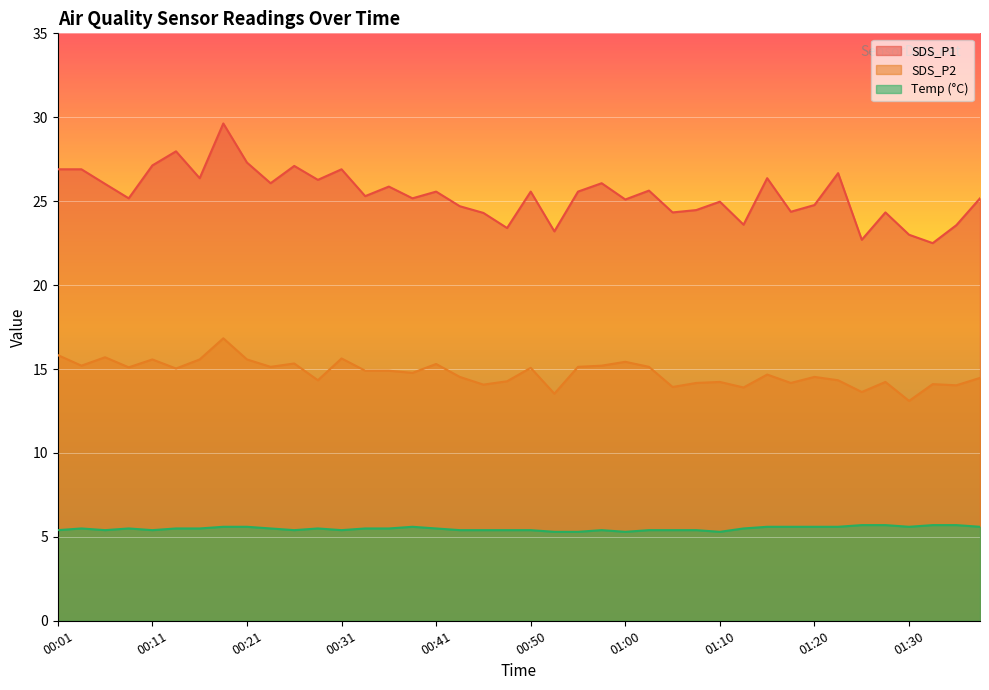

What are all the series names shown in the legend?

SDS_P1, SDS_P2, Temp (°C)